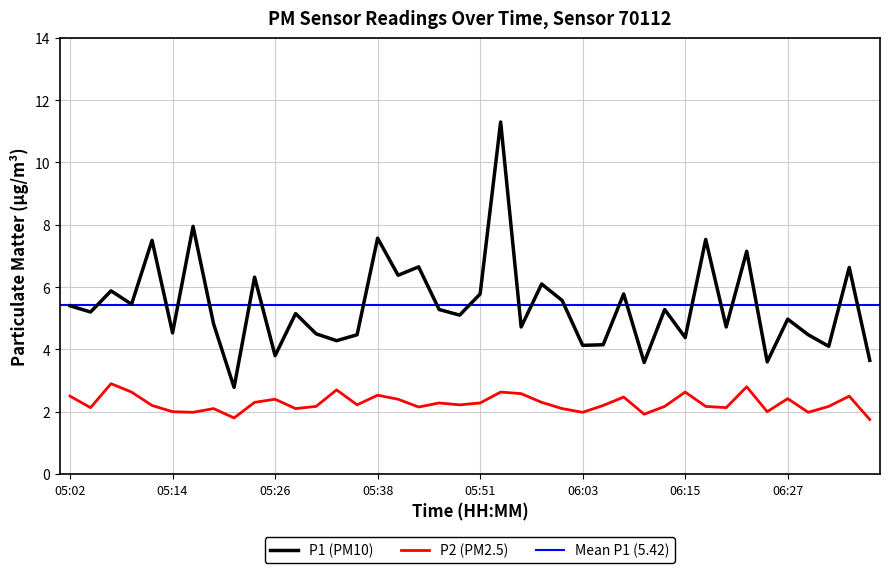

True or false: P2 (PM2.5) and P1 (PM10) cross at least once.

False